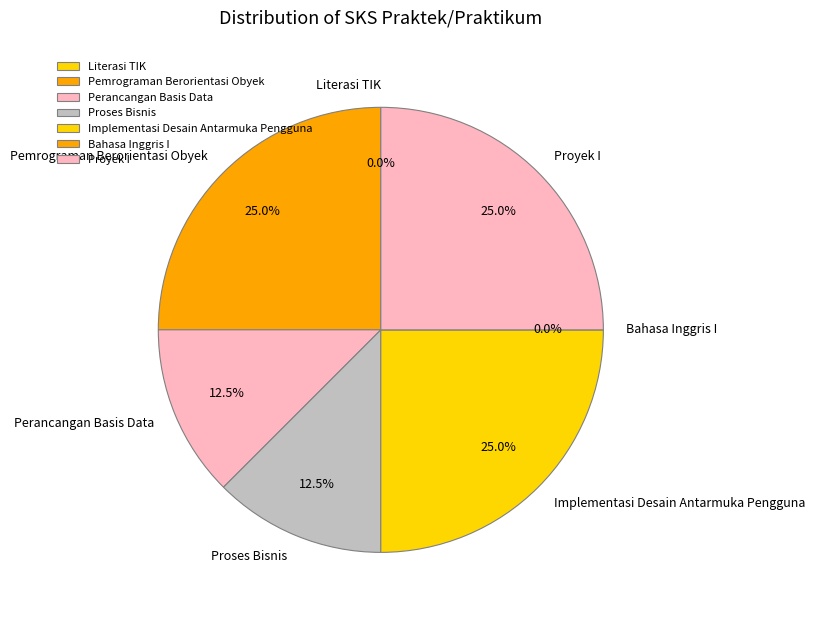

Is the sum of Proyek I and Perancangan Basis Data greater than half?

No